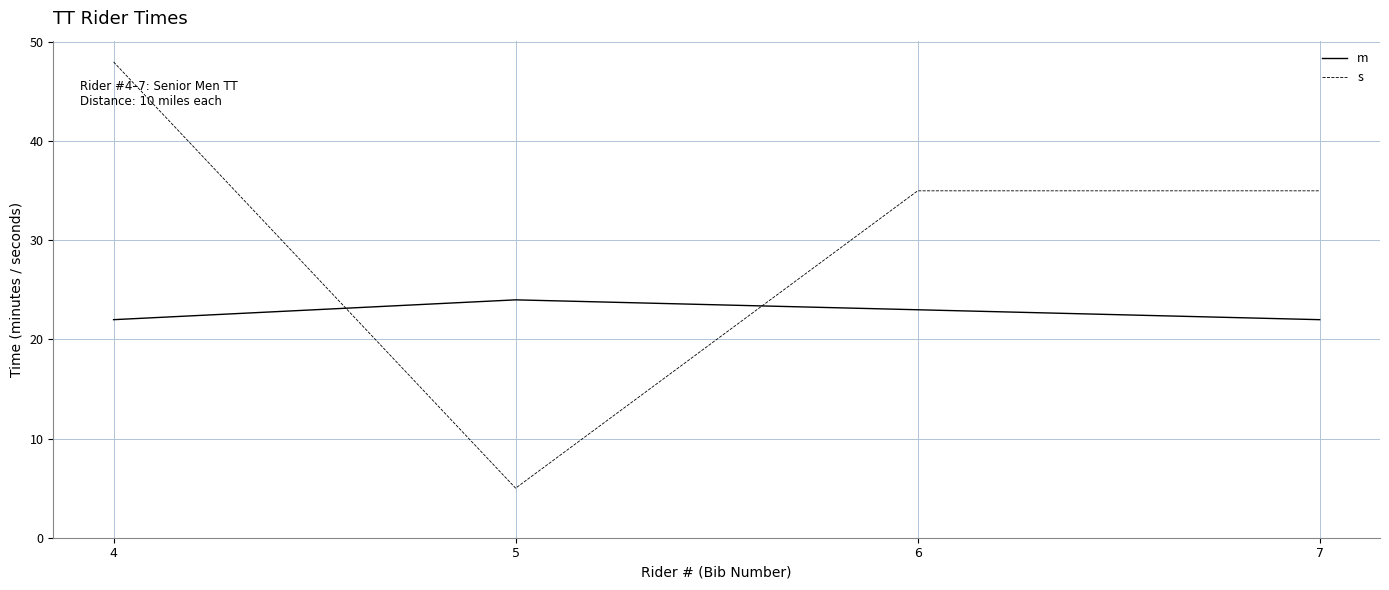

List the series in order of their overall mean, highest first.

s, m